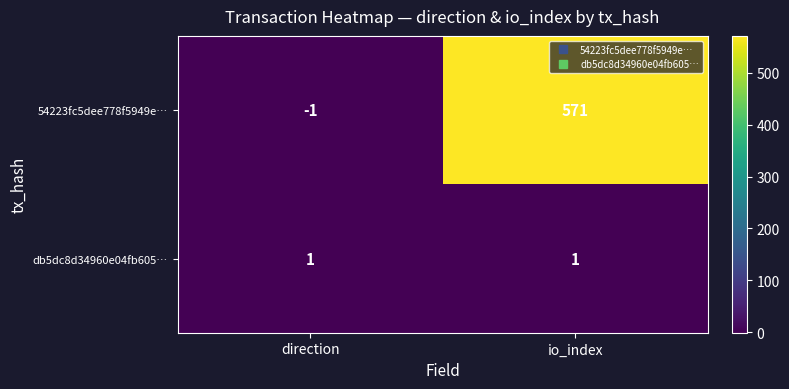

Read the 54223fc5dee778f5949e… value at io_index.

571